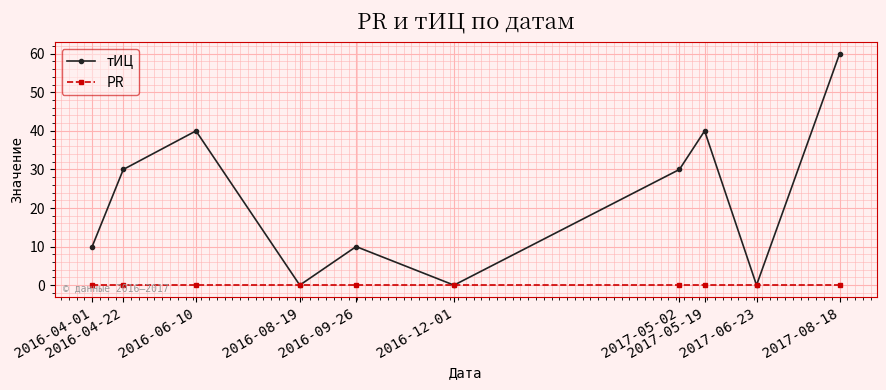

List the series in order of their overall mean, lowest first.

PR, тИЦ